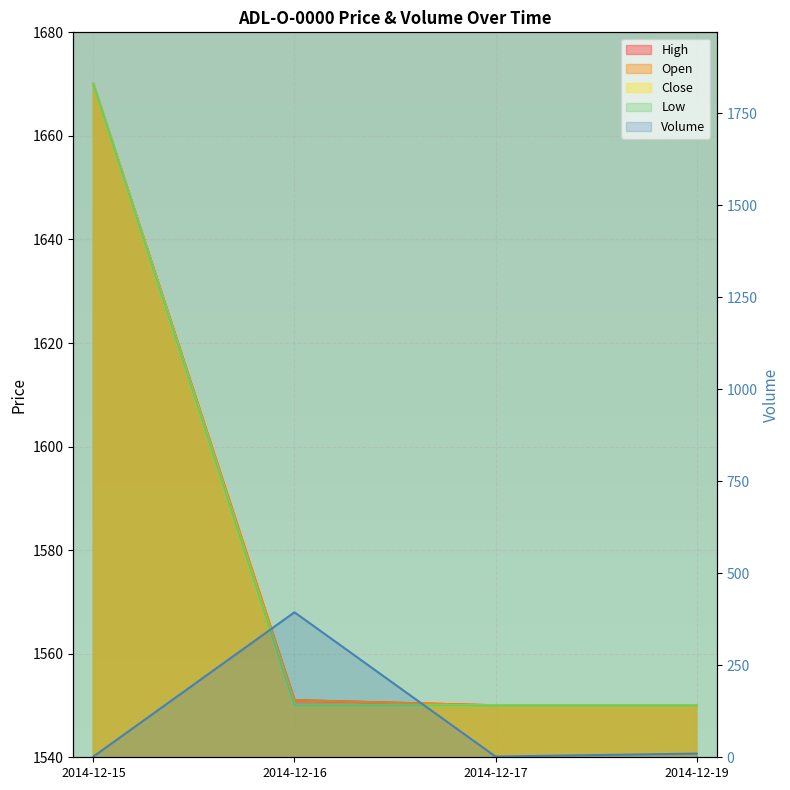

Count the number of data series in this chart.

5